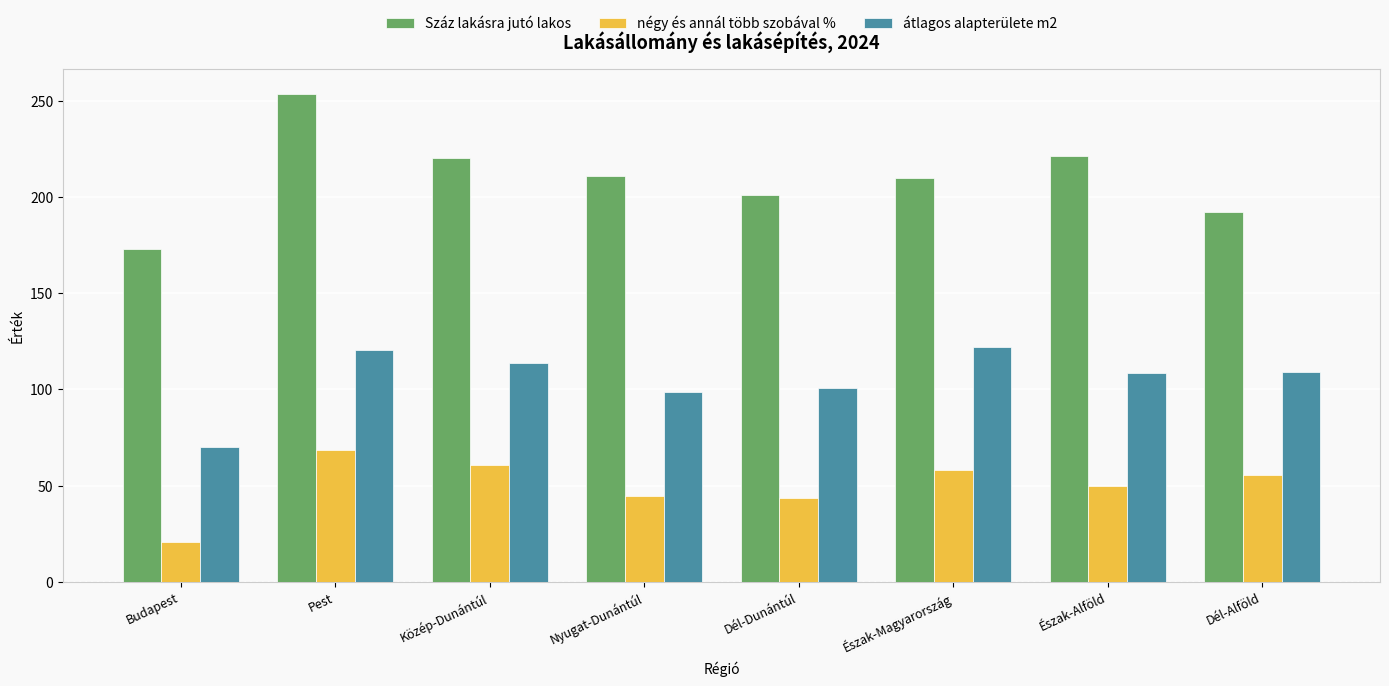

What is the total value across all series at Dél-Dunántúl?

345.3